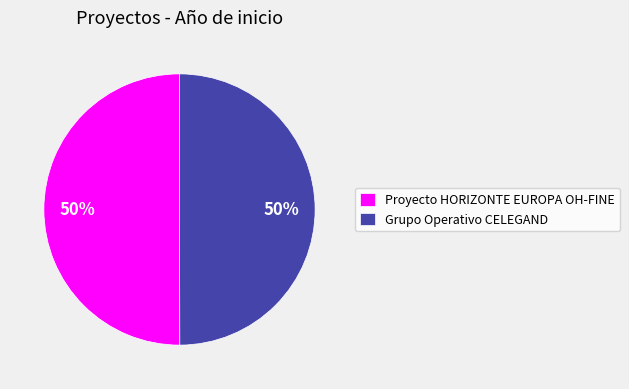

To the nearest percent, what is the combined percentage of Proyecto HORIZONTE EUROPA OH-FINE and Grupo Operativo CELEGAND?

100%